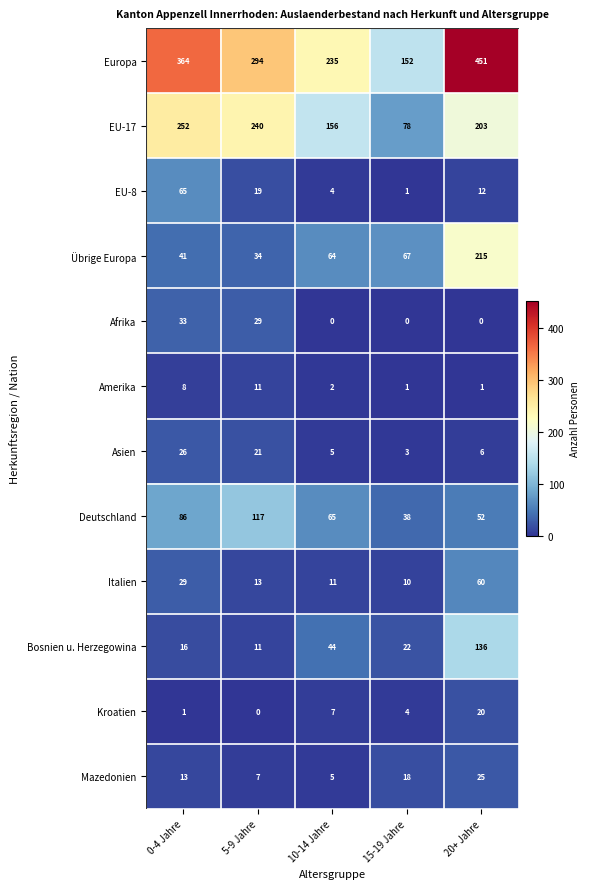

Which series changed the most between 0-4 Jahre and 15-19 Jahre?

Europa